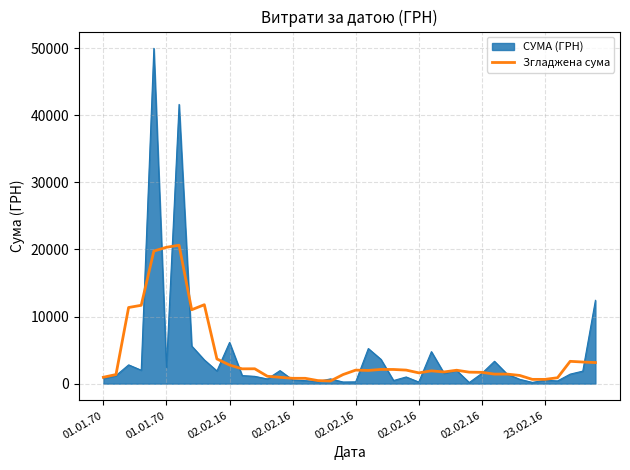

Which series has the largest range (max minus min)?

СУМА (ГРН)